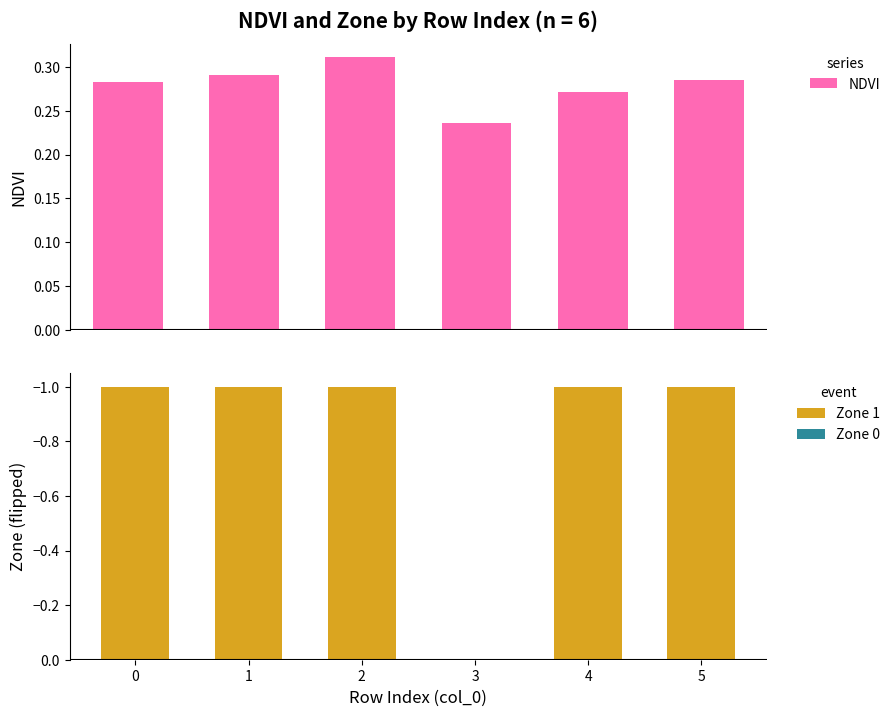

What is the minimum value shown in the chart?

0.2